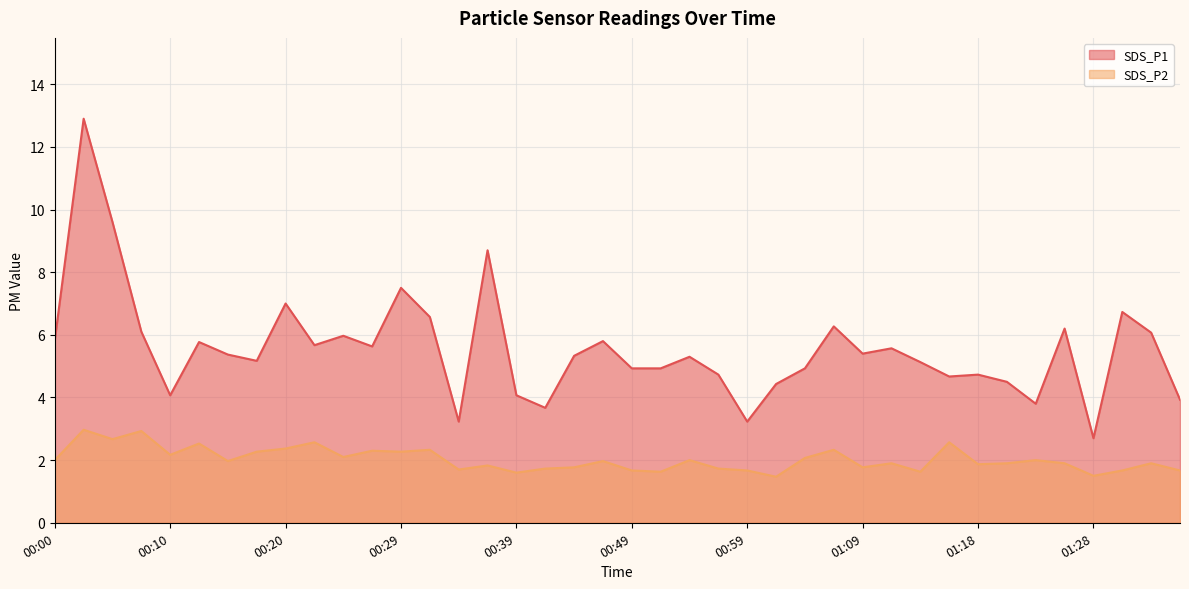

Is it true that SDS_P1 equals 10.1 at 00:29?

False